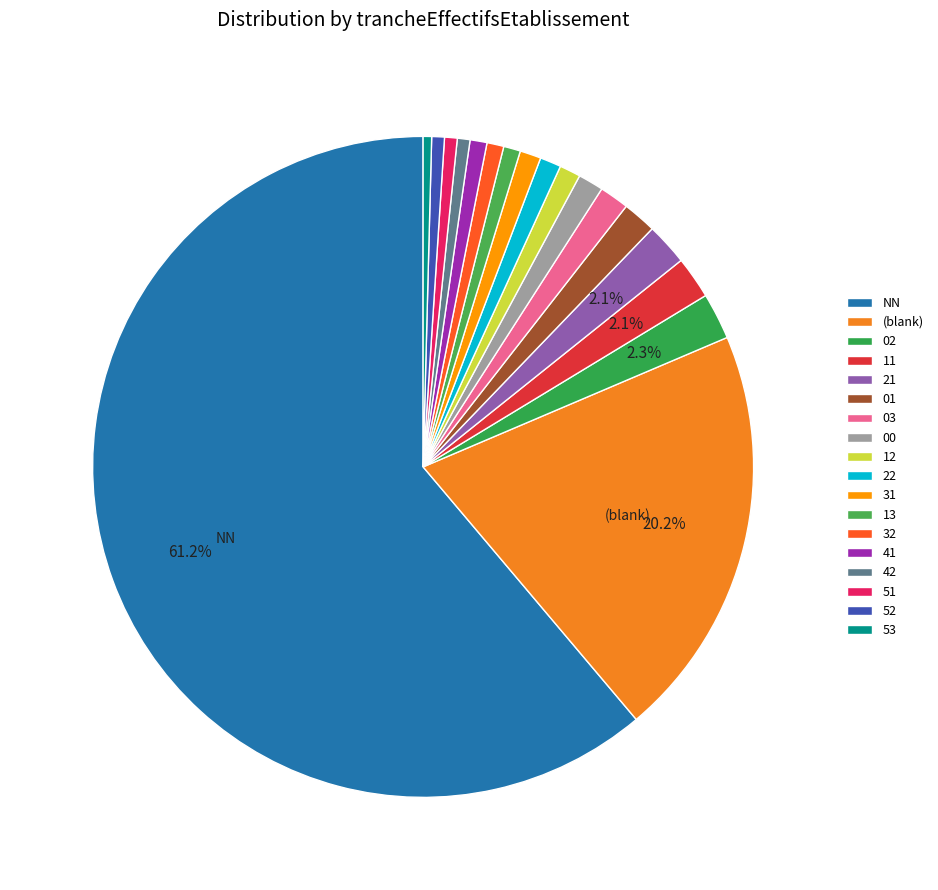

How many slices are in this pie chart?

18